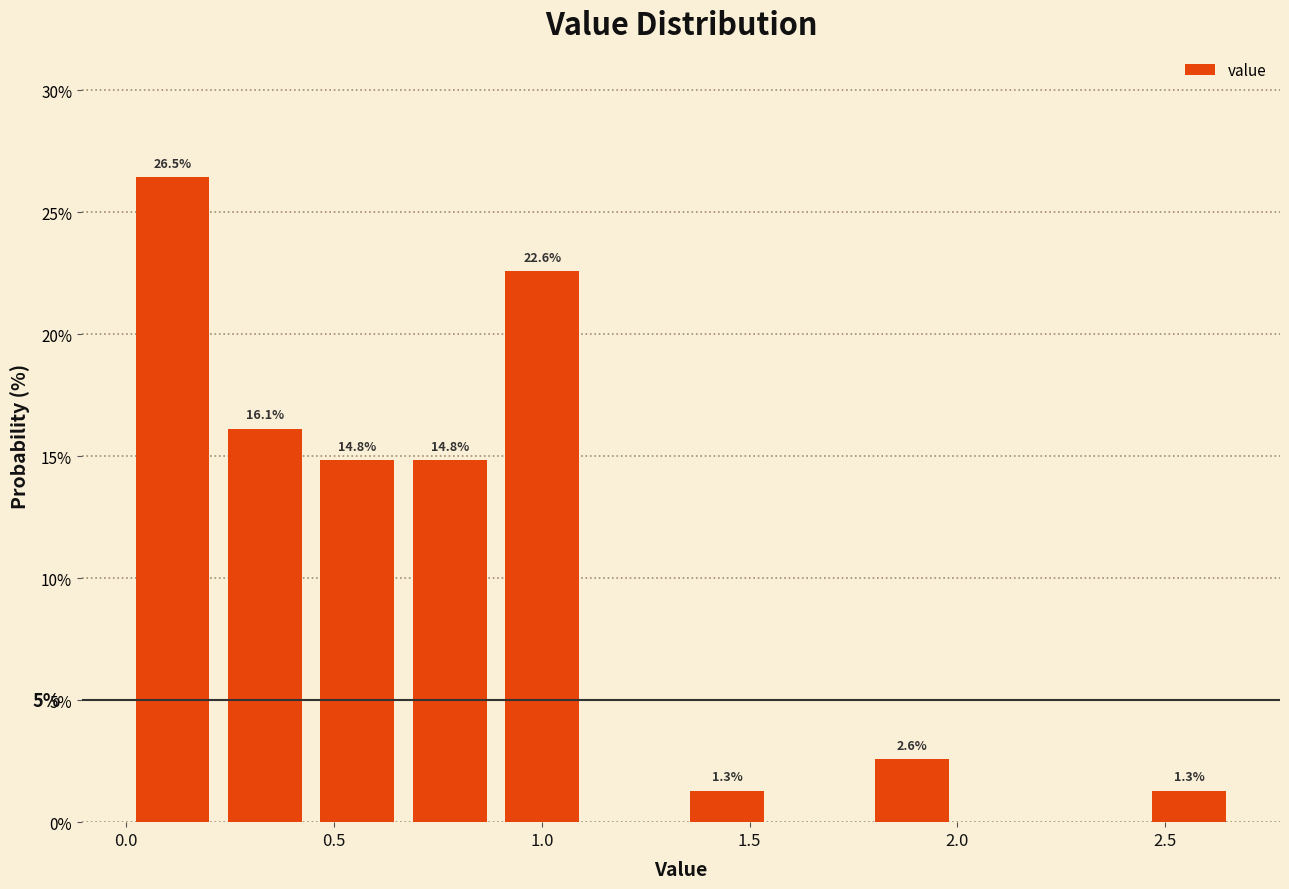

Over which range of the x-axis is the bar tallest?

0.00 to 0.20